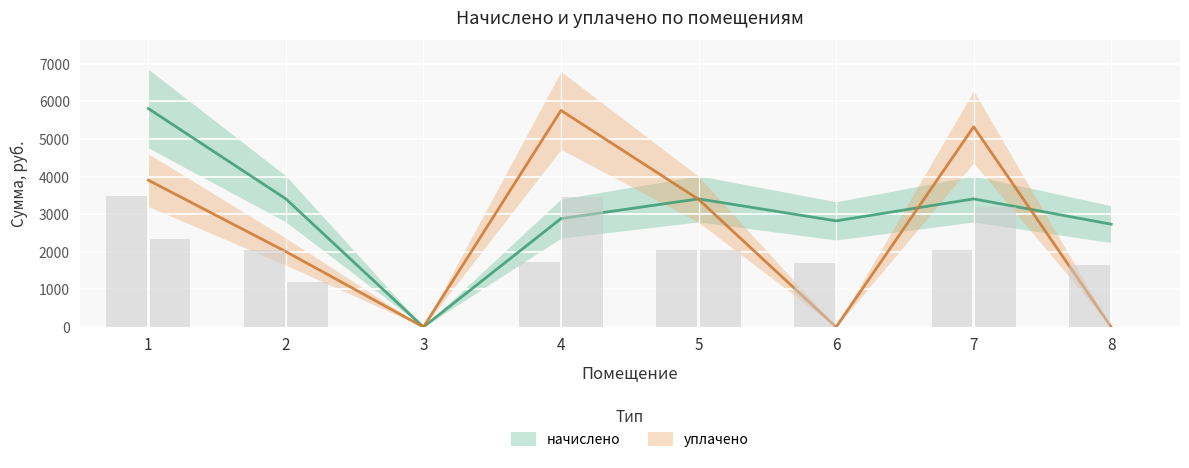

Which category has the lowest value across all series?

3